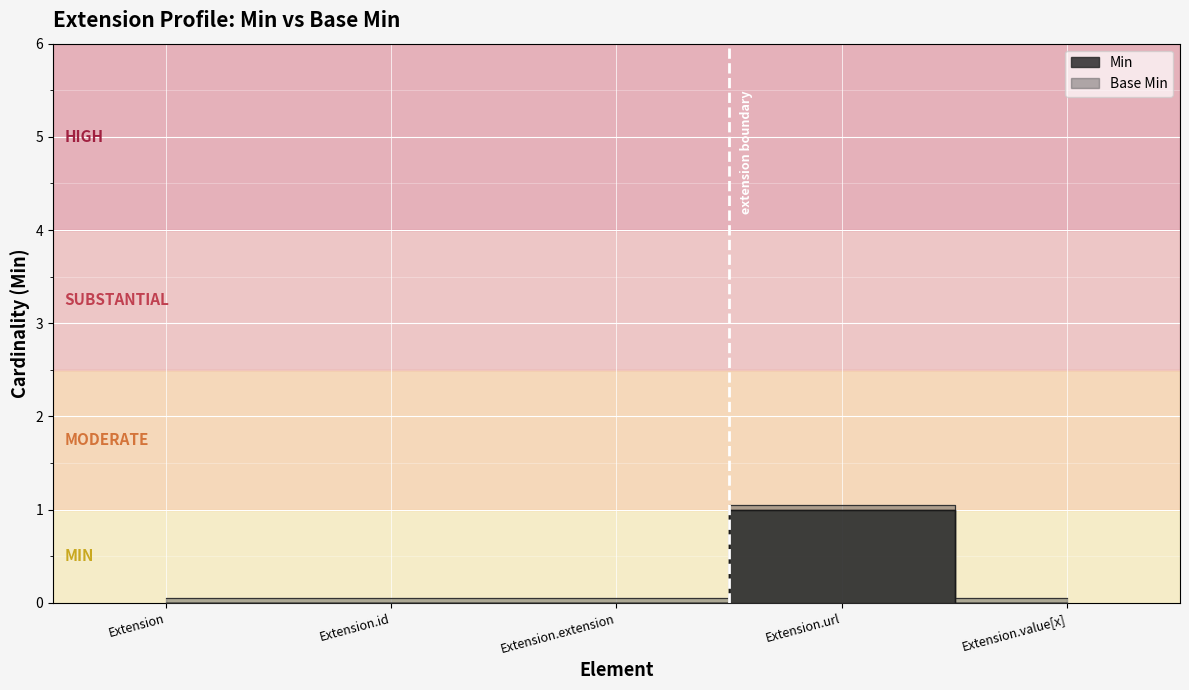

Which series has the widest spread of values?

Min